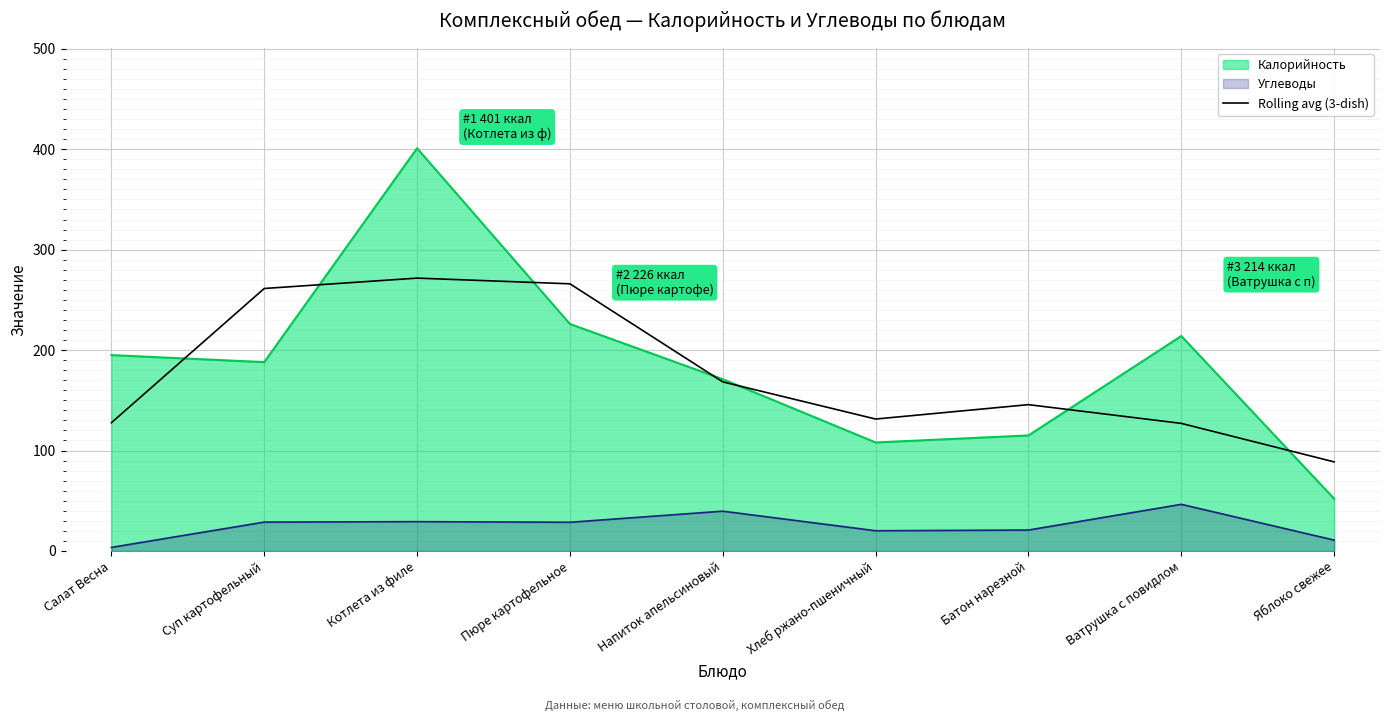

Which label corresponds to the largest value in the chart?

Котлета из филе